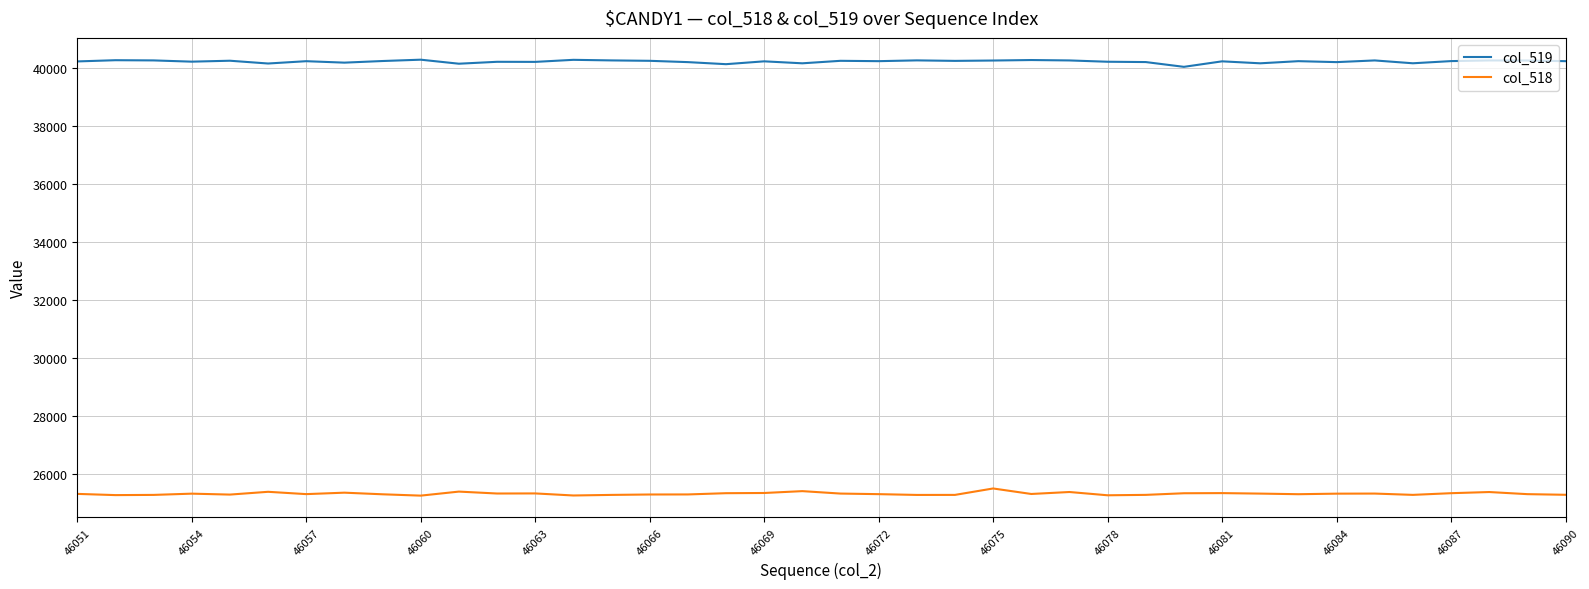

What is the sum of all col_519 values?

1609159